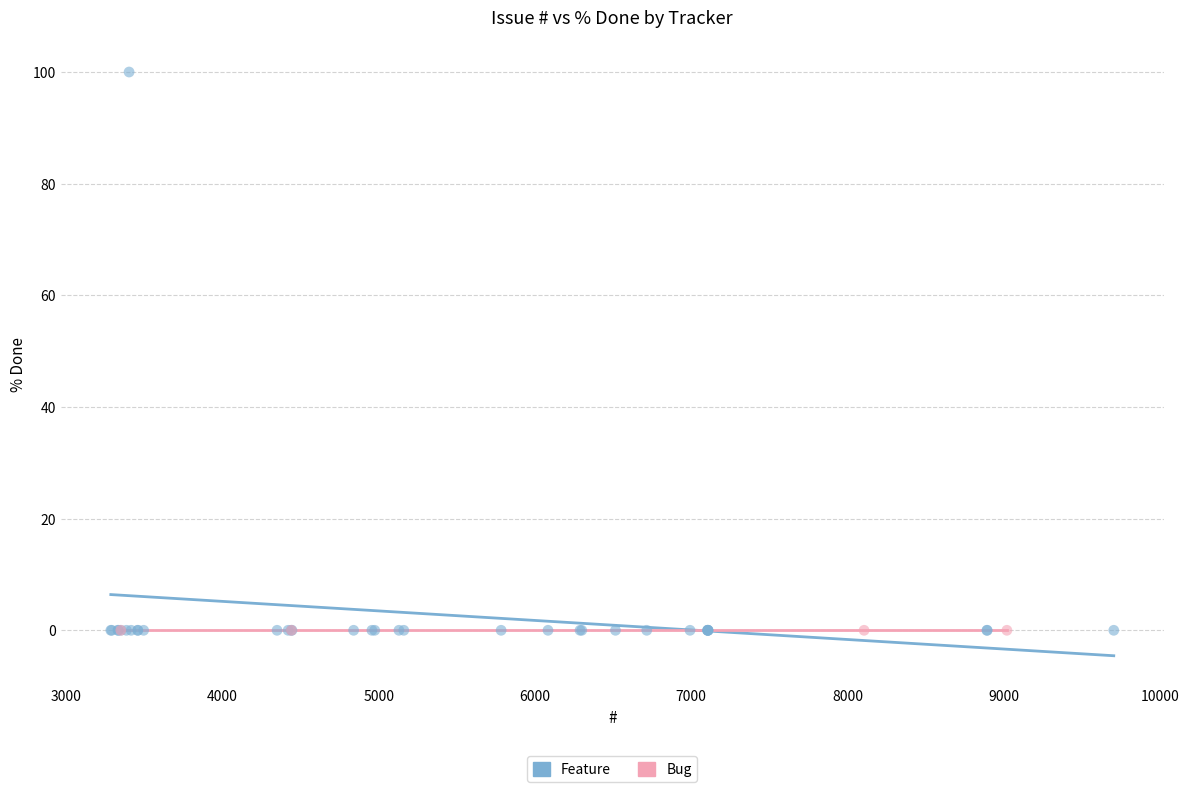

Which series contains the highest Y value?

Feature